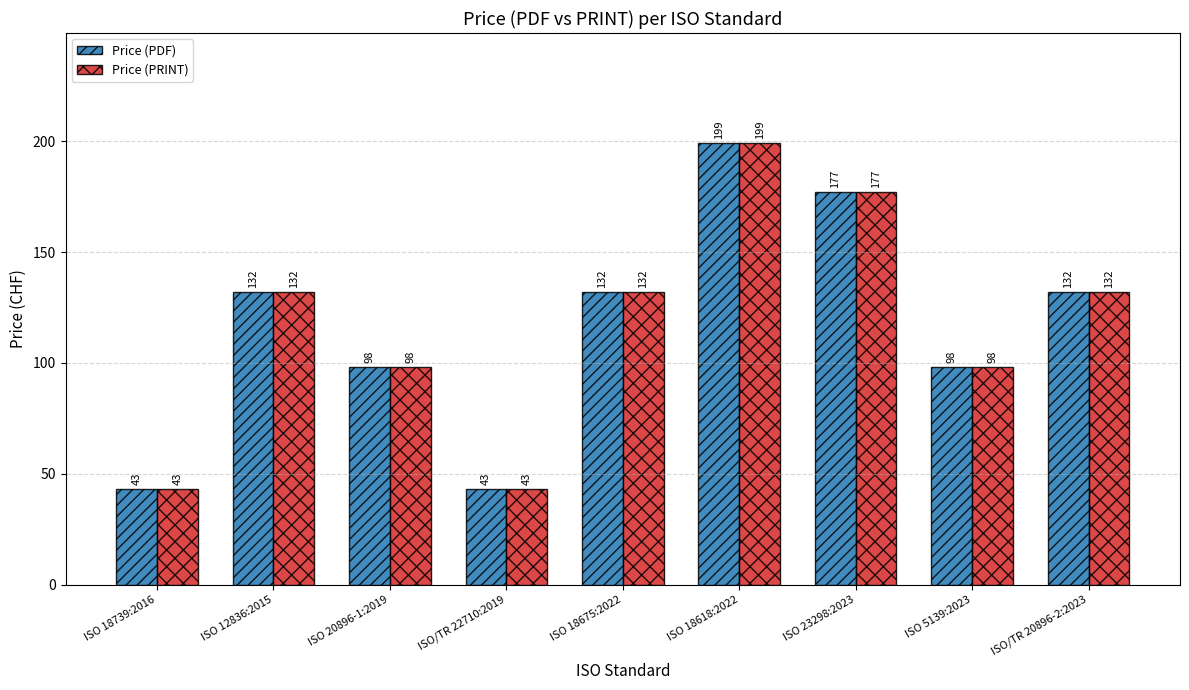

How many data points in Price (PRINT) are less than 132?

4